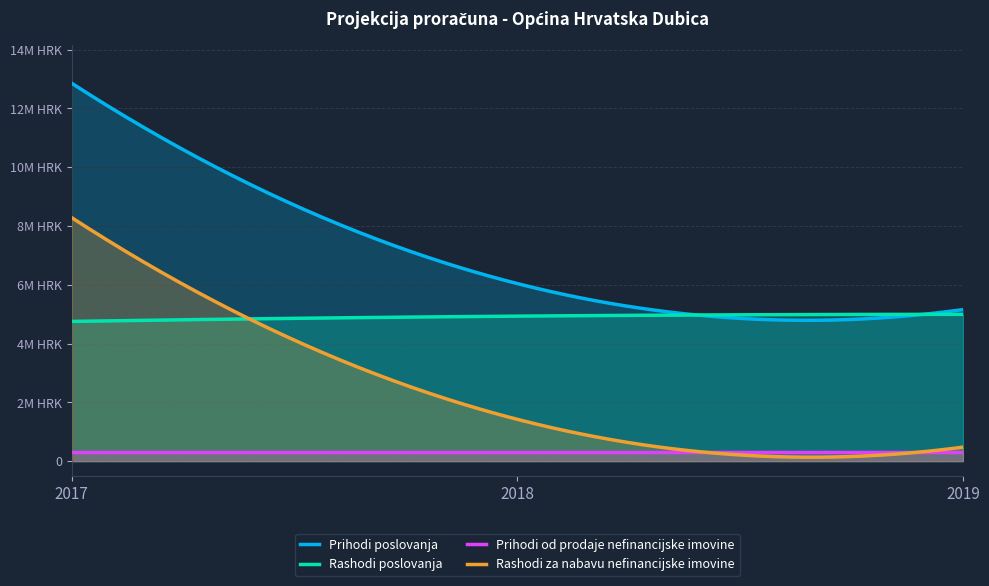

Which series changed the most between 2017 and 2019?

Rashodi za nabavu nefinancijske imovine